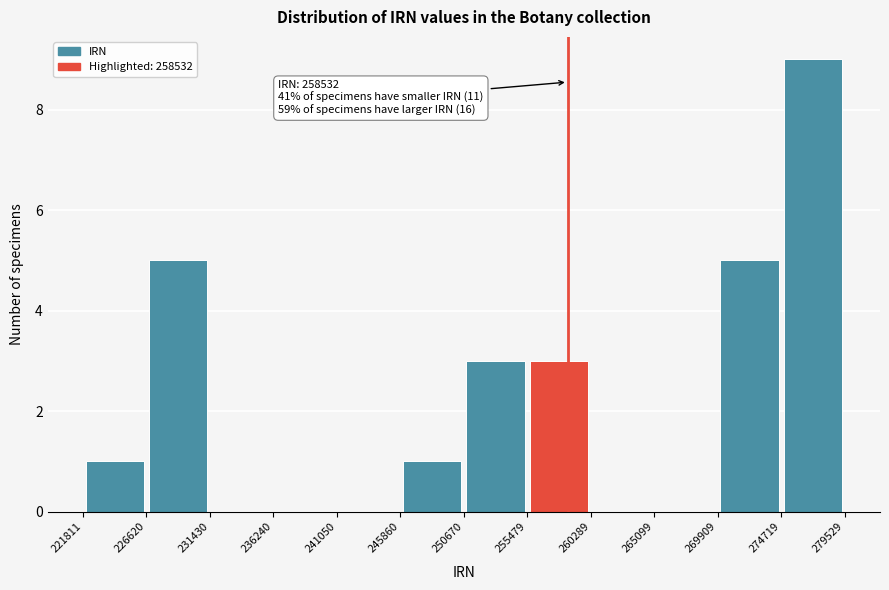

Which range on the x-axis has the tallest bar?

274719 to 279529